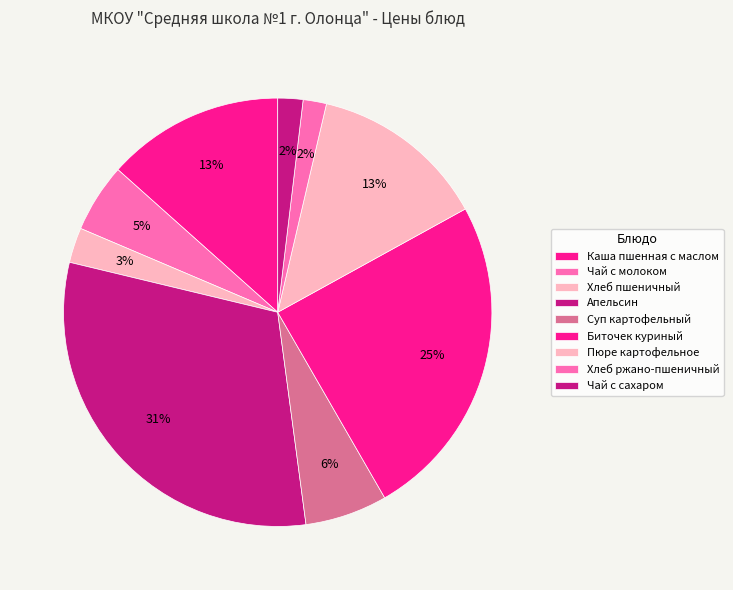

To the nearest percent, what percentage of the pie is Биточек куриный?

25%